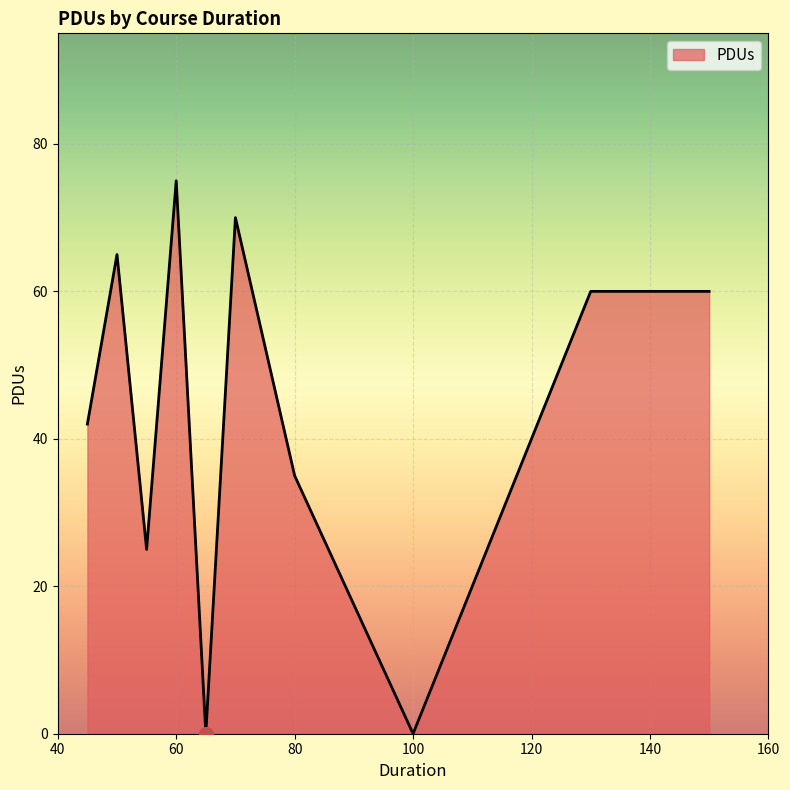

What is the difference between the maximum and minimum values?

75